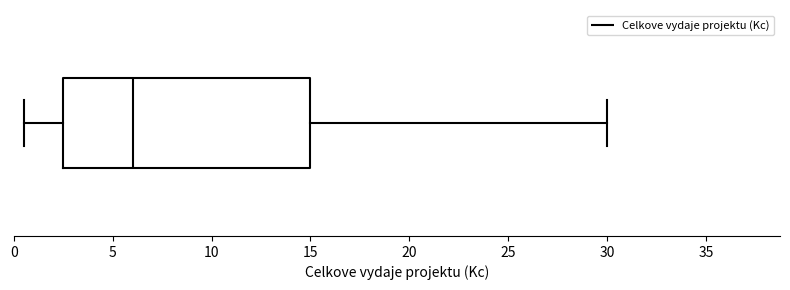

Where is the right edge of the box on the x-axis? The values are not printed on the chart, so give them approximately, as read against the axis.

15.0